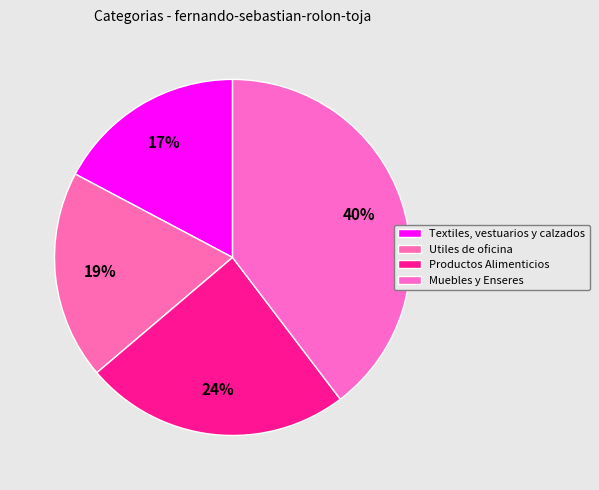

How many segments does this pie chart have?

4